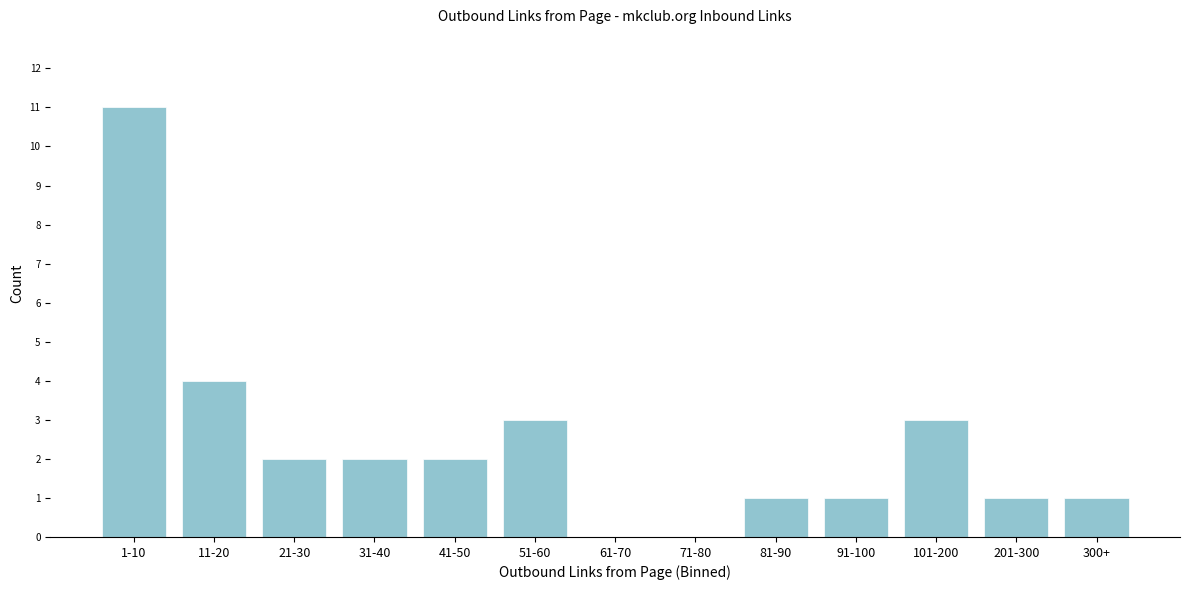

Reading left to right, transcribe all the data shown in this chart.

1-10=11	11-20=4	21-30=2	31-40=2	41-50=2	51-60=3	61-70=0	71-80=0	81-90=1	91-100=1	101-200=3	201-300=1	300+=1